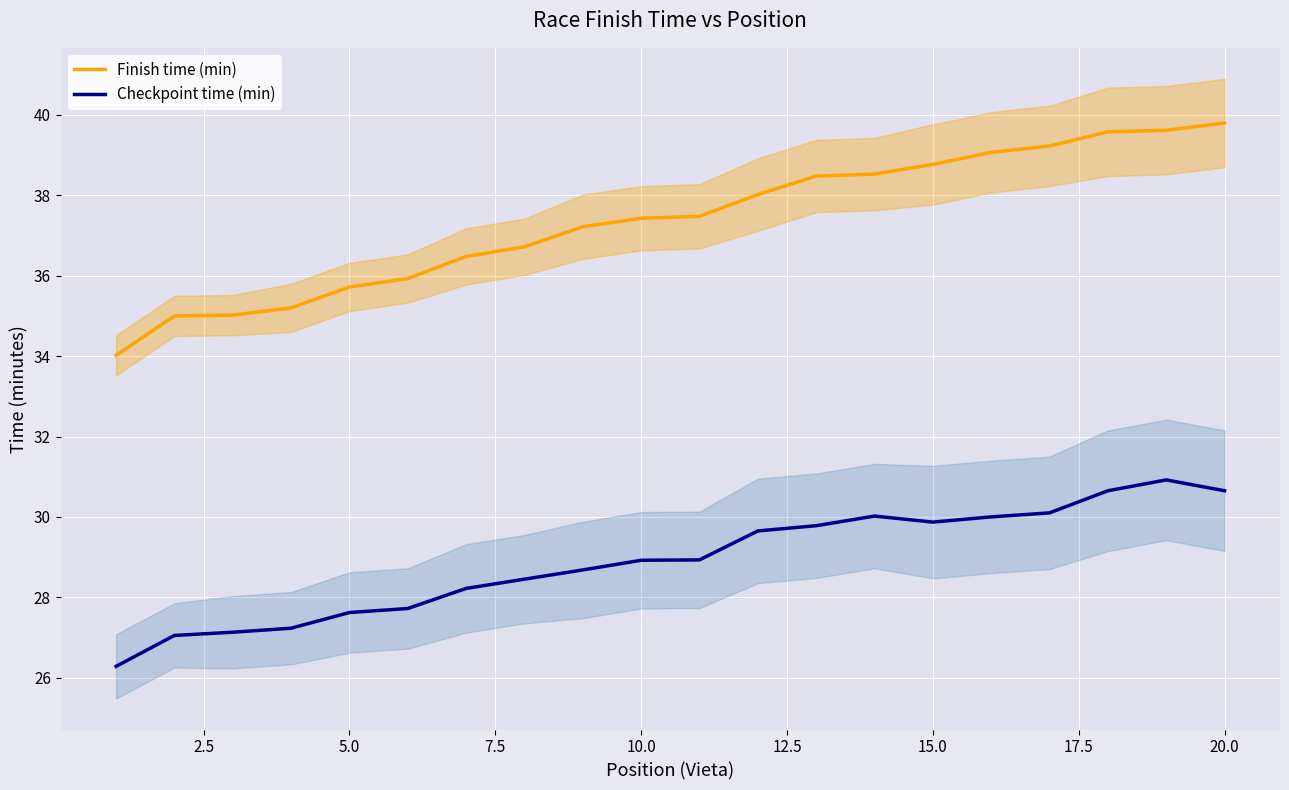

What is the difference between the maximum and second lowest values in the Finish time (min) series?

4.8